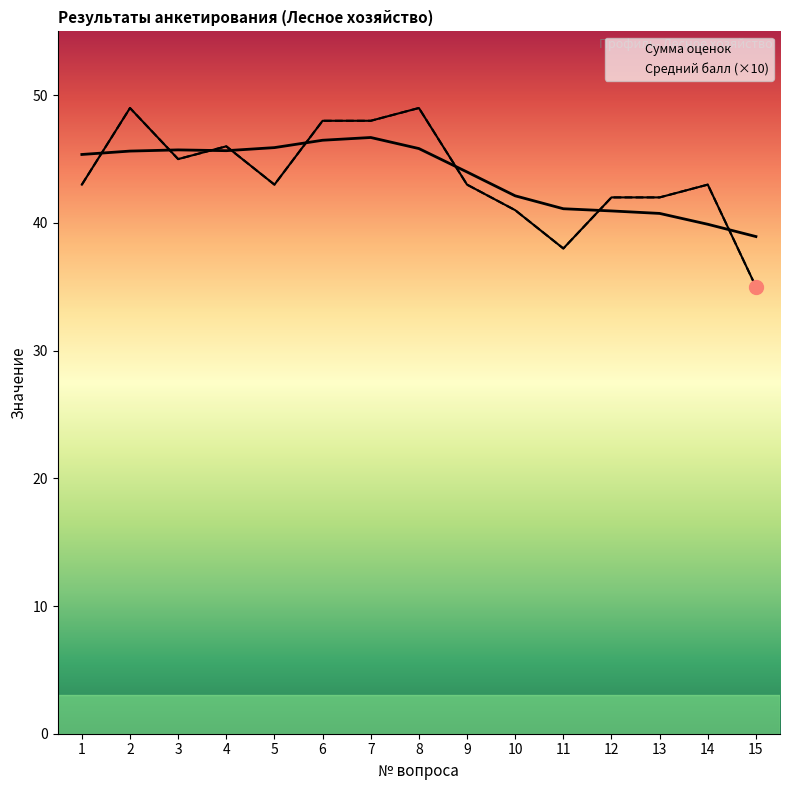

How many values in the Сумма оценок series are below 43?

5